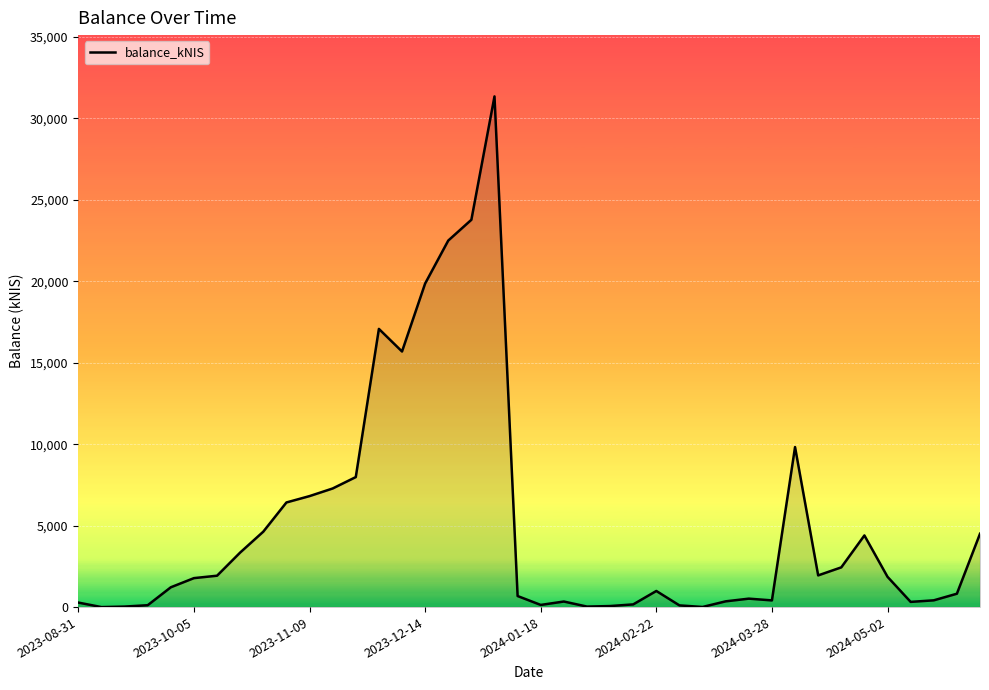

What is the greatest value displayed?

31343.8